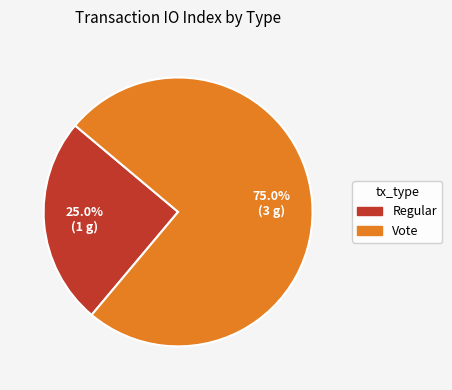

What percentage is the Vote slice, to the nearest percent?

75%